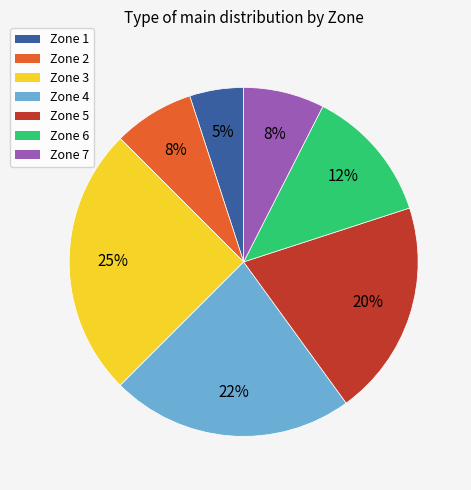

Which category has the smallest portion of the pie?

Zone 1